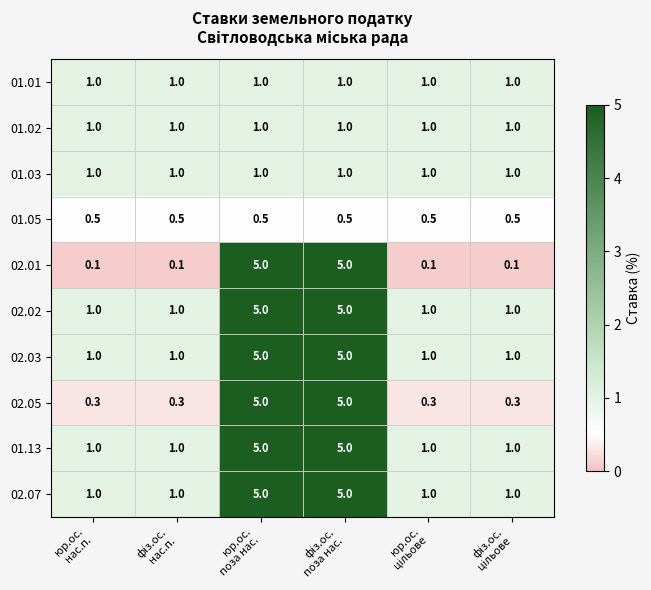

What is the highest value of the 01.03 series?

1.0